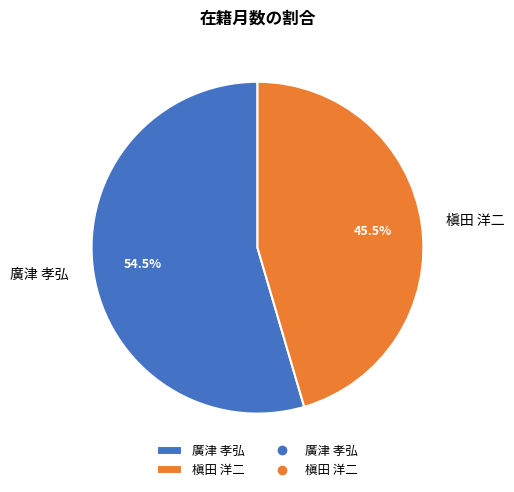

How many slices are in this pie chart?

2